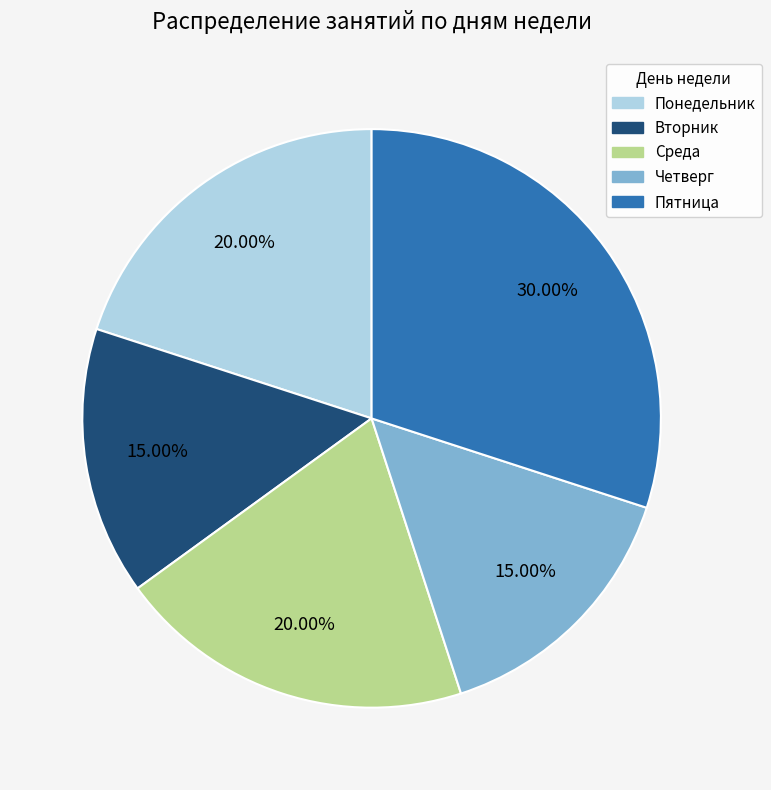

Does Пятница represent more than half of the total?

No